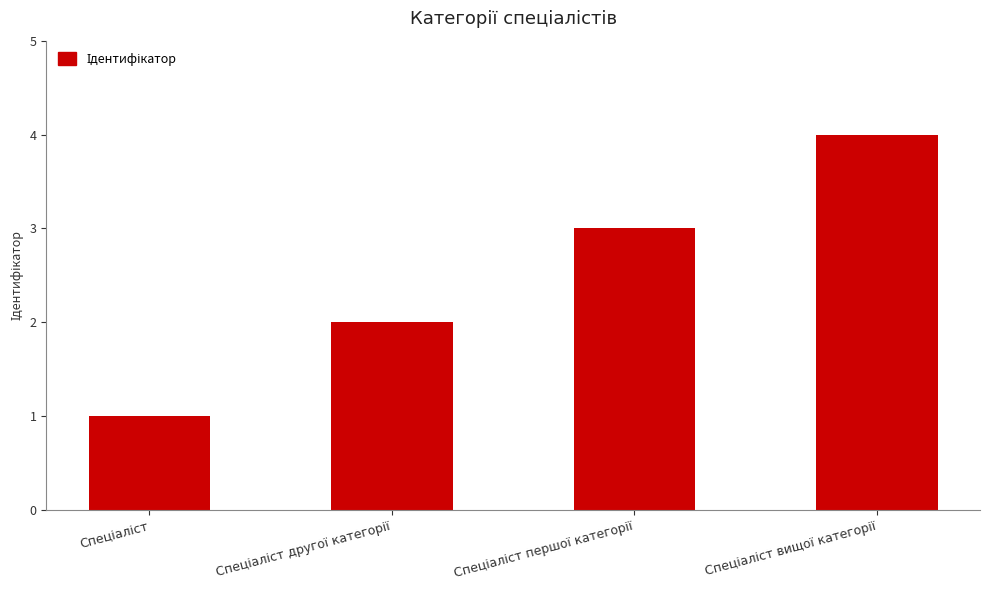

What is the difference between the maximum and minimum values?

3